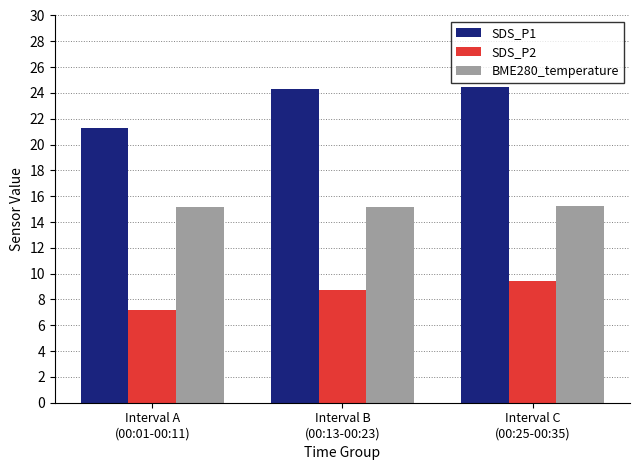

What is the difference between the BME280_temperature values at Interval B
(00:13-00:23) and Interval C
(00:25-00:35)?

0.1